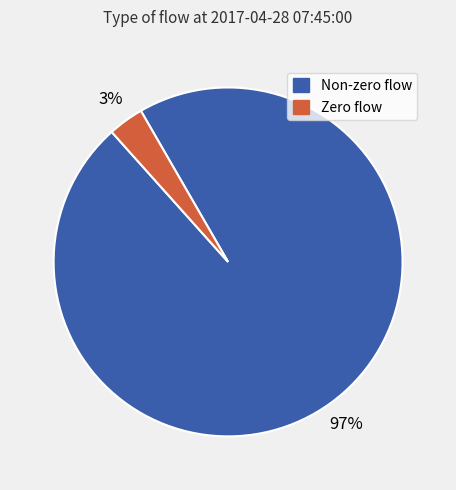

To the nearest percent, what is the average slice percentage?

50%